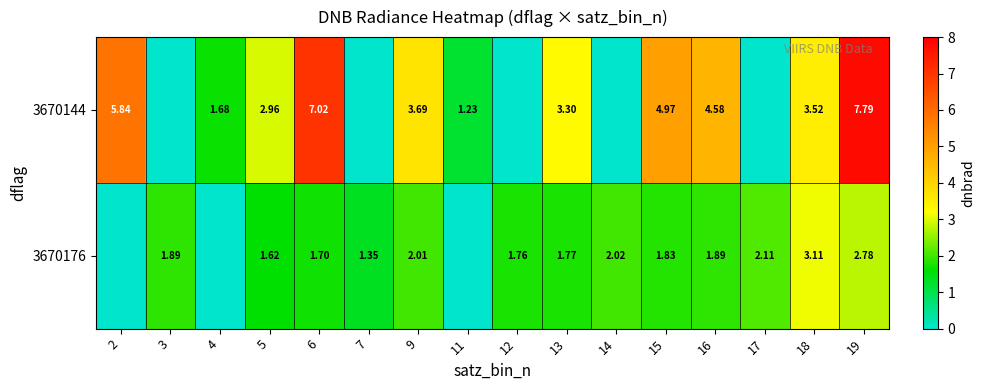

Is the value of 3670176 at 9 greater than the value of 3670144 at 15?

No